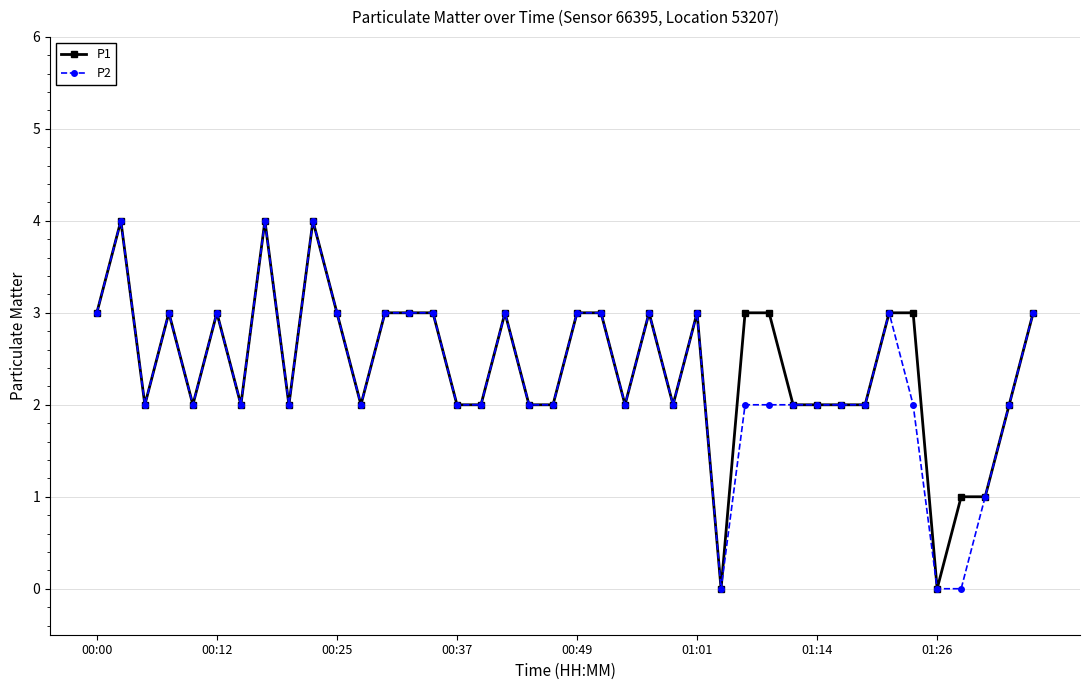

What is the maximum value shown in the chart?

4